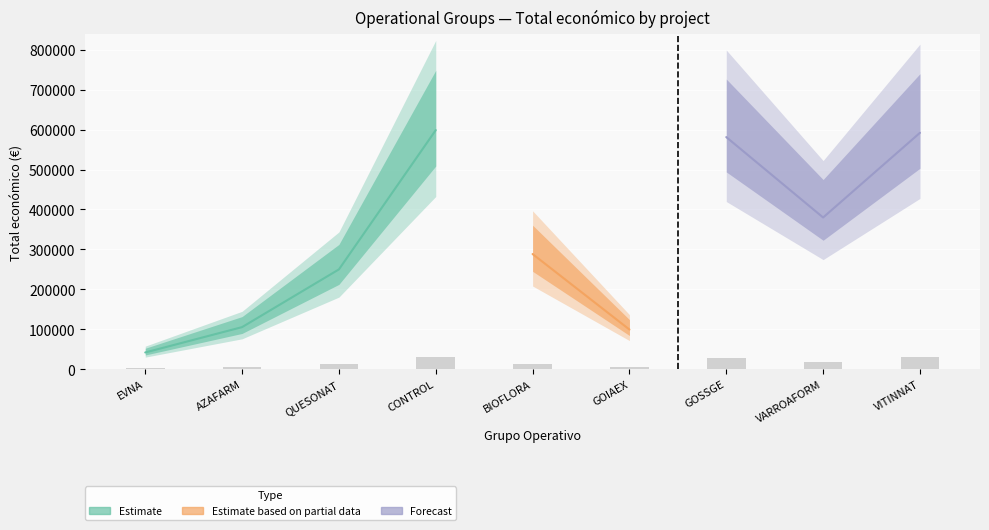

Reading left to right, transcribe all the data shown in this chart.

2103.6	5275.8	12500.0	29929.9	14422.1	4971.2	29057.9	18996.0	29593.9